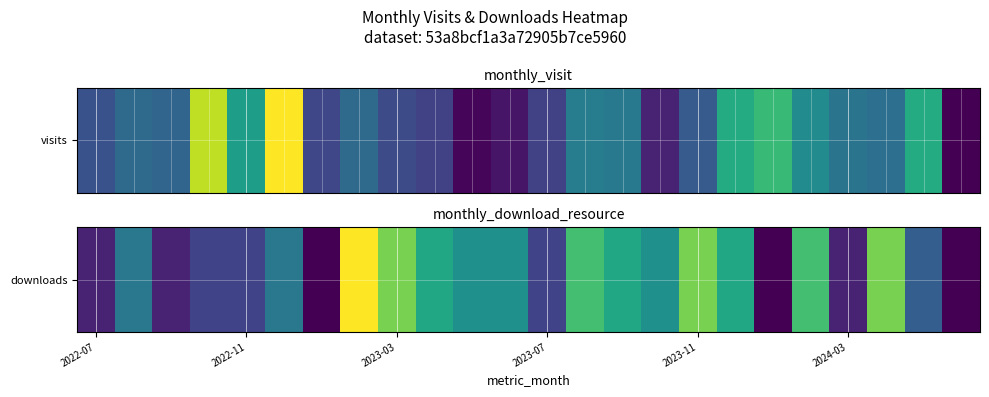

What is the ratio of the value at 14 to the value at 11?

1.2